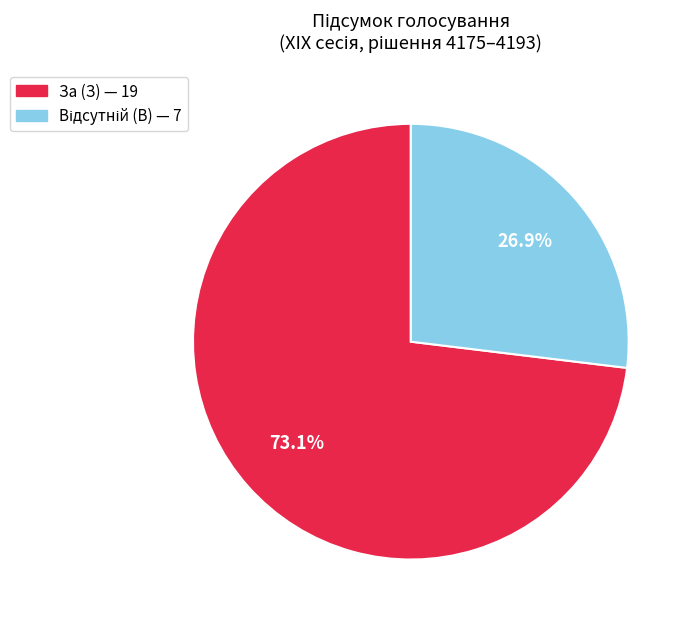

How much of the chart is everything except За (З)?

26.9%